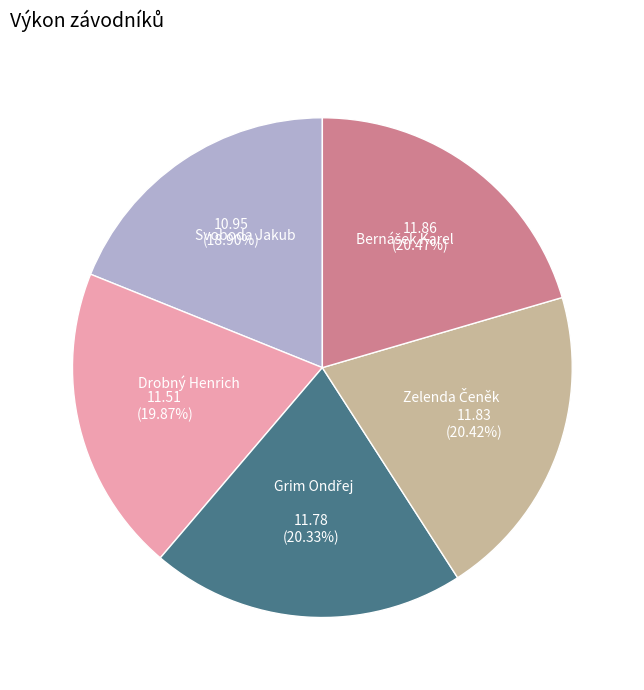

Is the sum of Svoboda Jakub and Drobný Henrich greater than half?

No